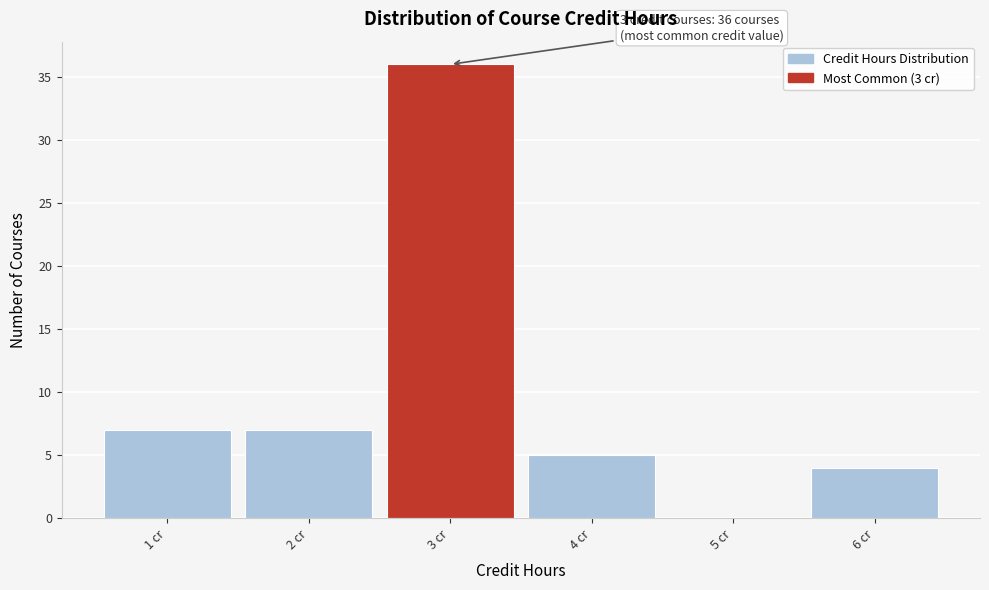

Which range on the x-axis has the tallest bar?

2.5 to 3.5